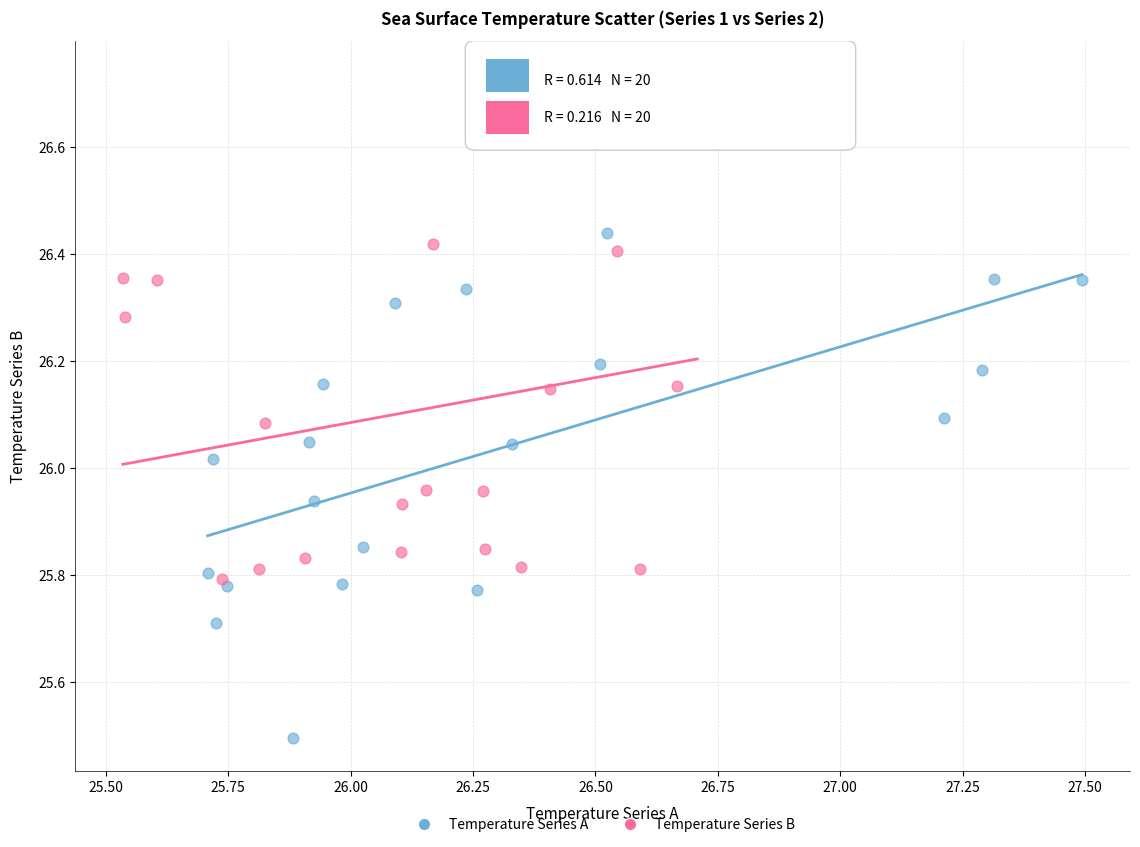

Which series reaches the minimum Y coordinate?

Temperature Series A